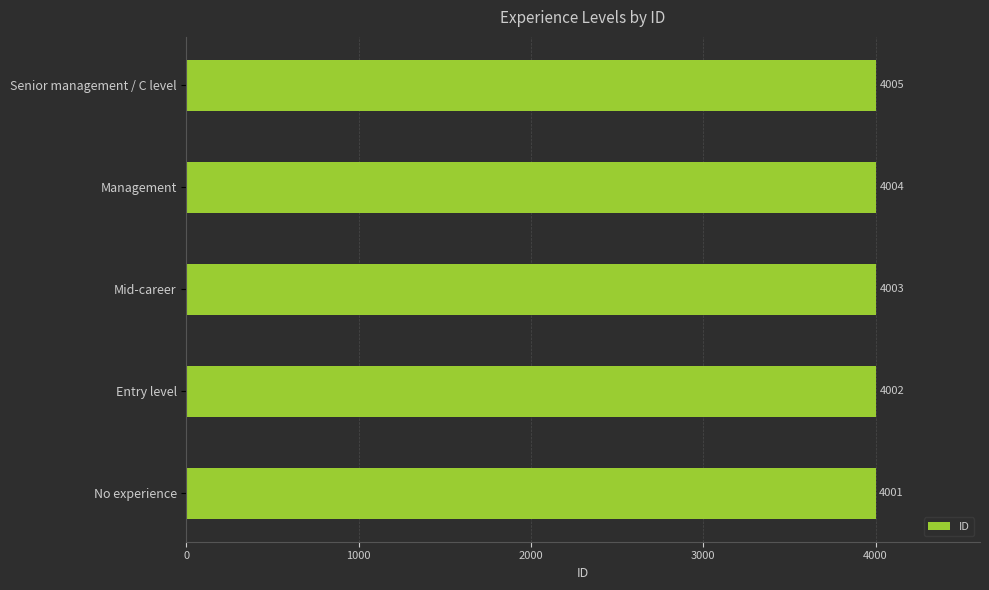

Count the number of categories in the chart.

5